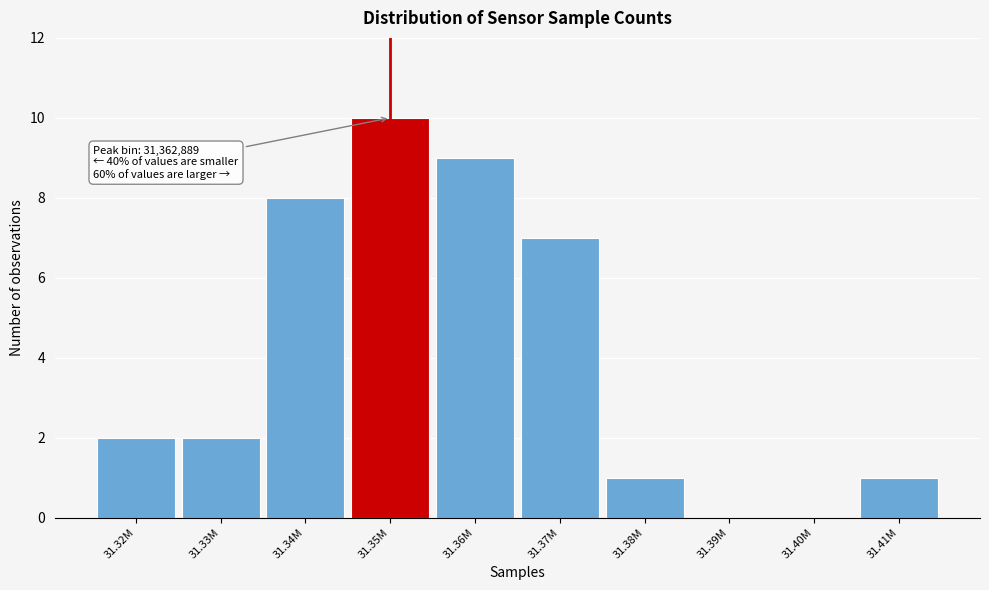

Reading left to right, list all the values displayed in this chart.

31.32M=2	31.33M=2	31.34M=8	31.35M=10	31.36M=9	31.37M=7	31.38M=1	31.39M=0	31.40M=0	31.41M=1